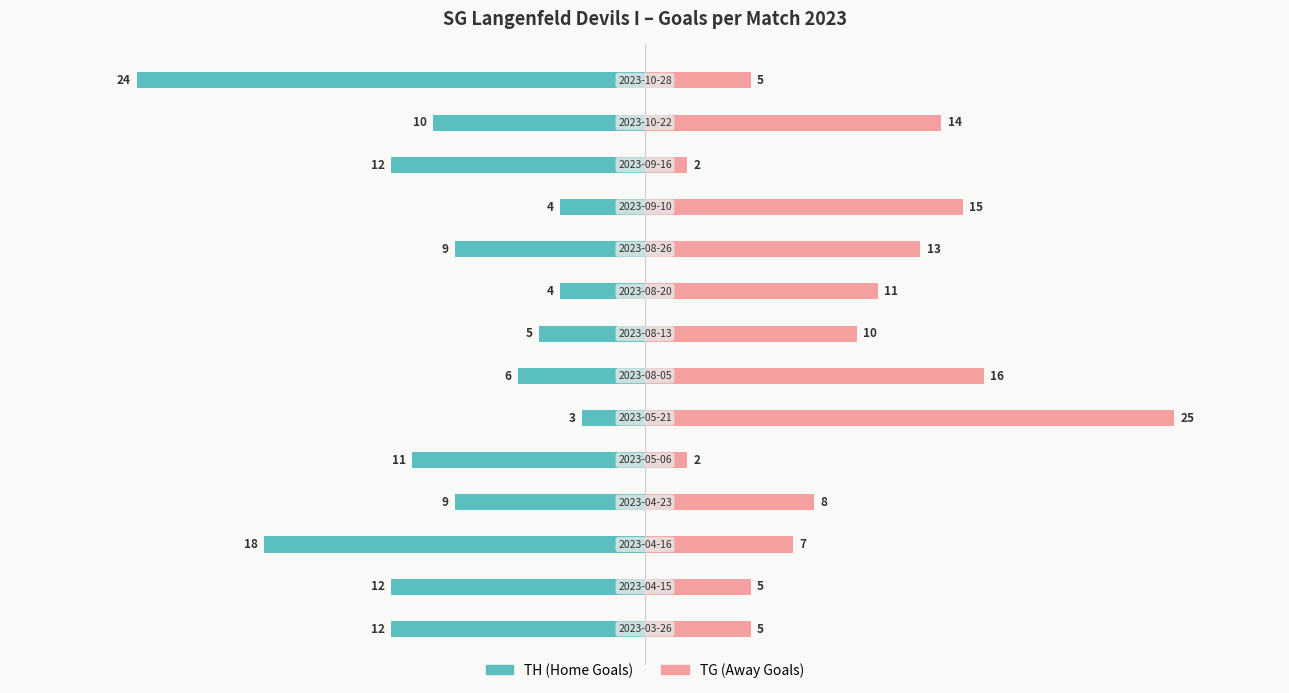

What is the average value of the TG (Away Goals) series?

10